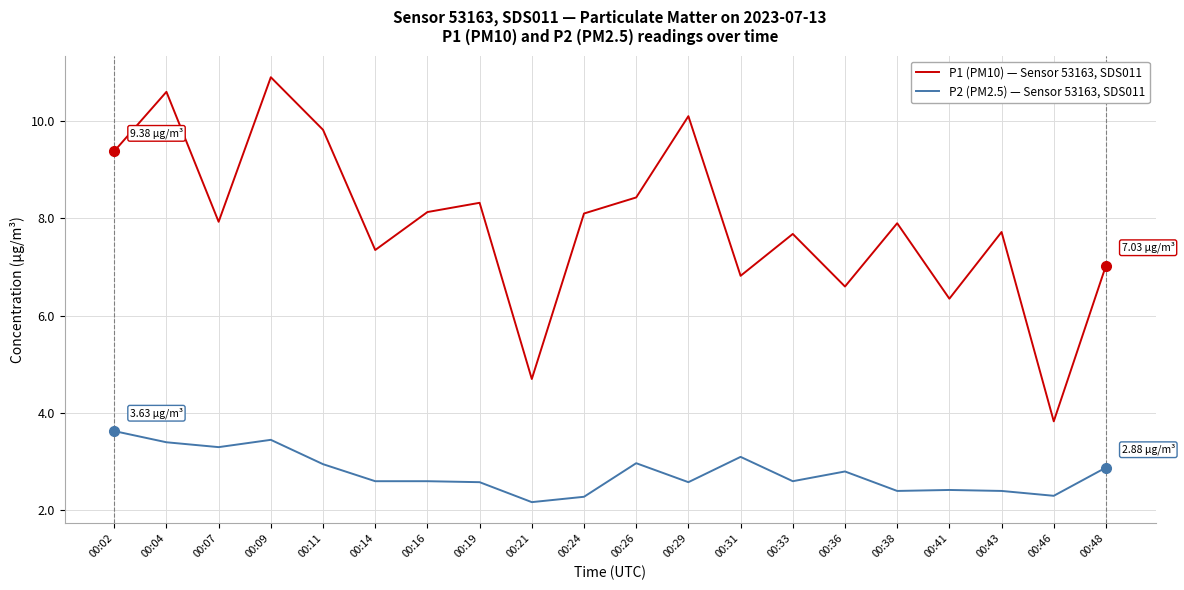

List the series in order of their overall mean, highest first.

P1 (PM10) — Sensor 53163, SDS011, P2 (PM2.5) — Sensor 53163, SDS011